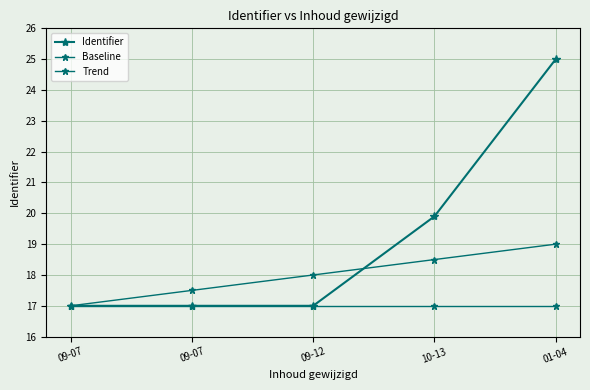

Does the chart have visible grid lines?

Yes